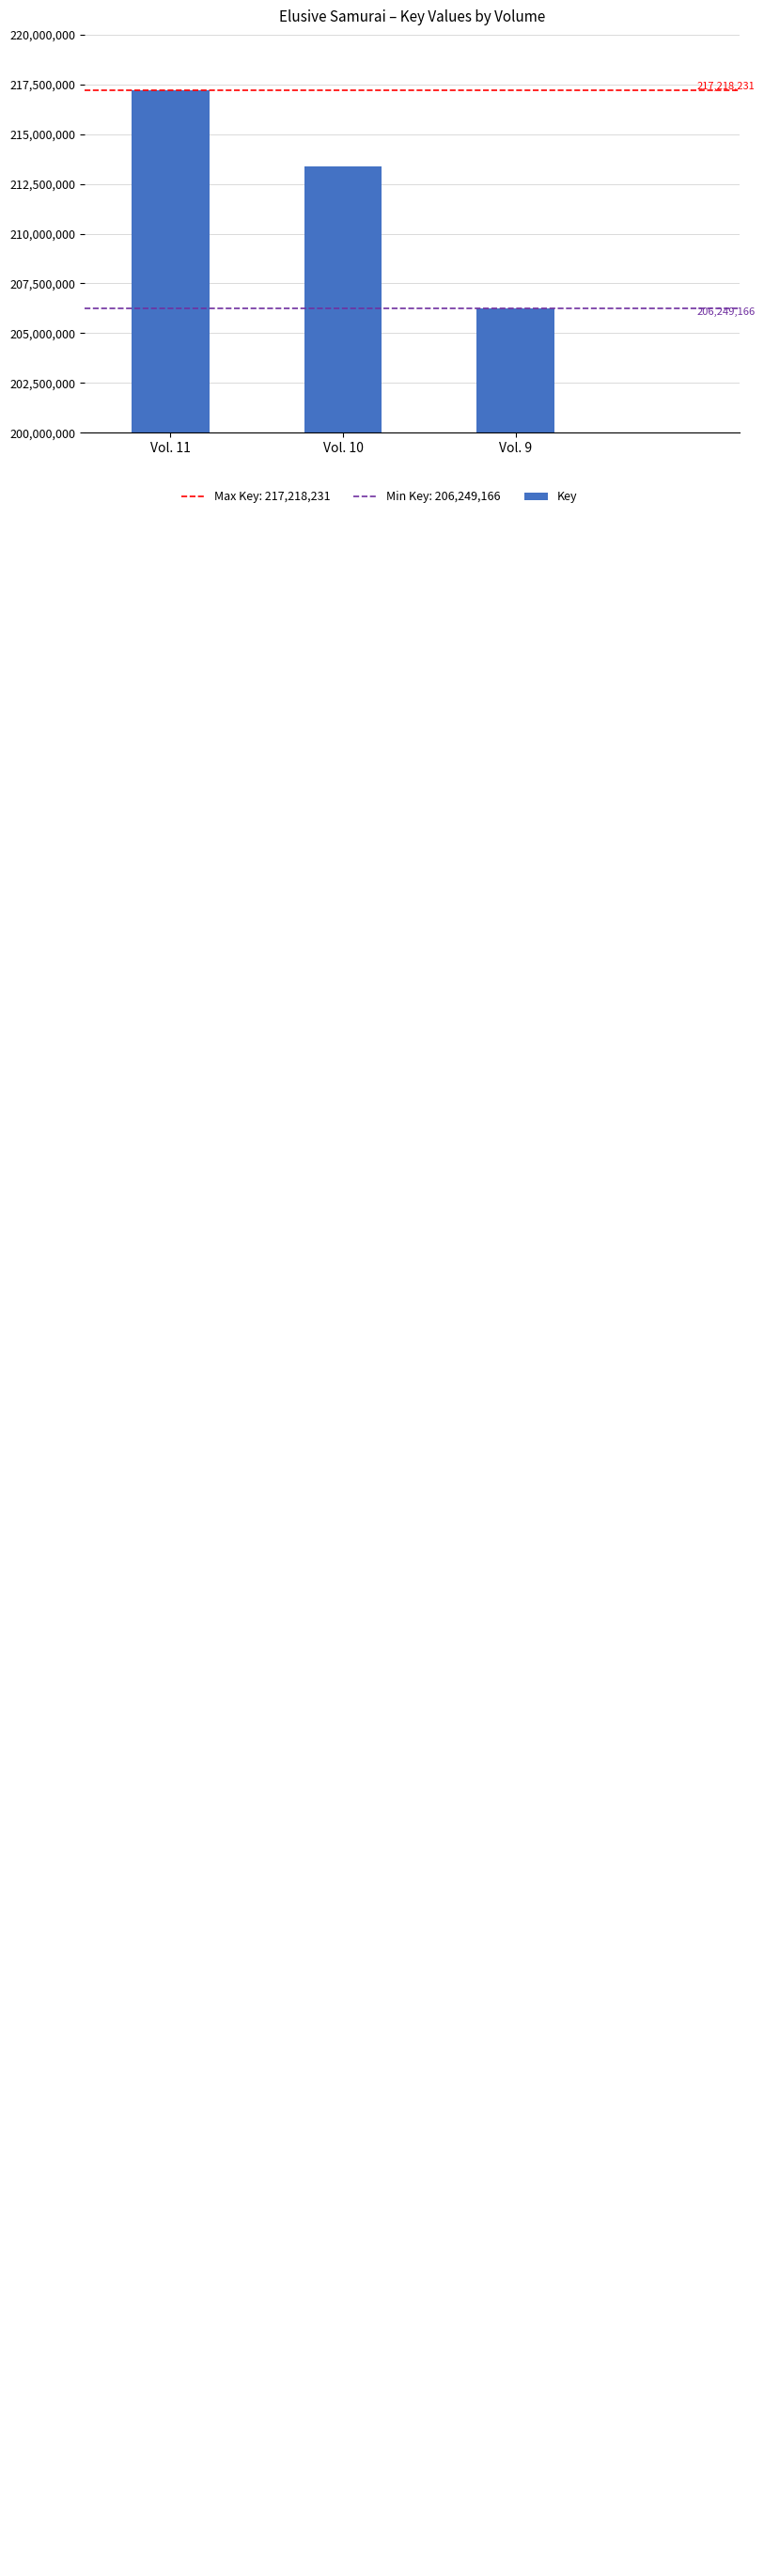

Does the chart contain stacked bars?

No